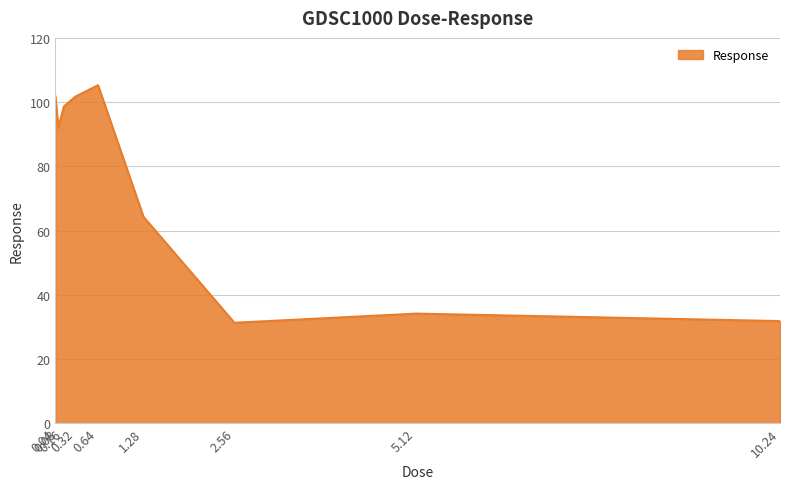

How many values exceed 91?

5